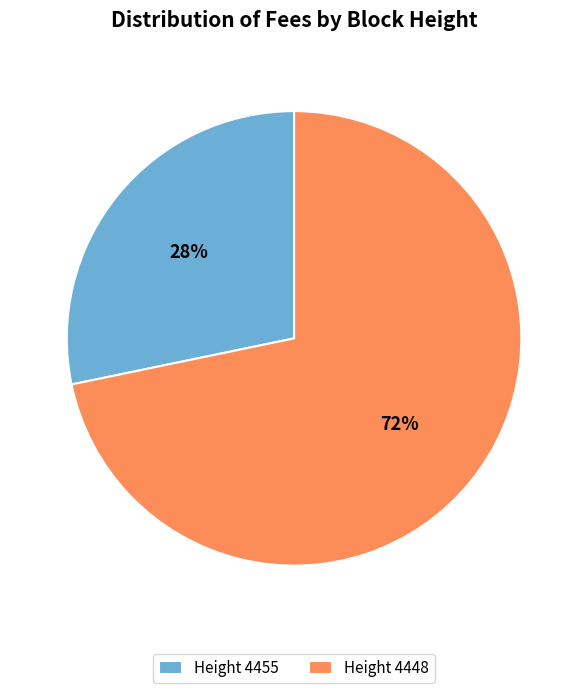

To the nearest percent, what is the average slice percentage?

50%